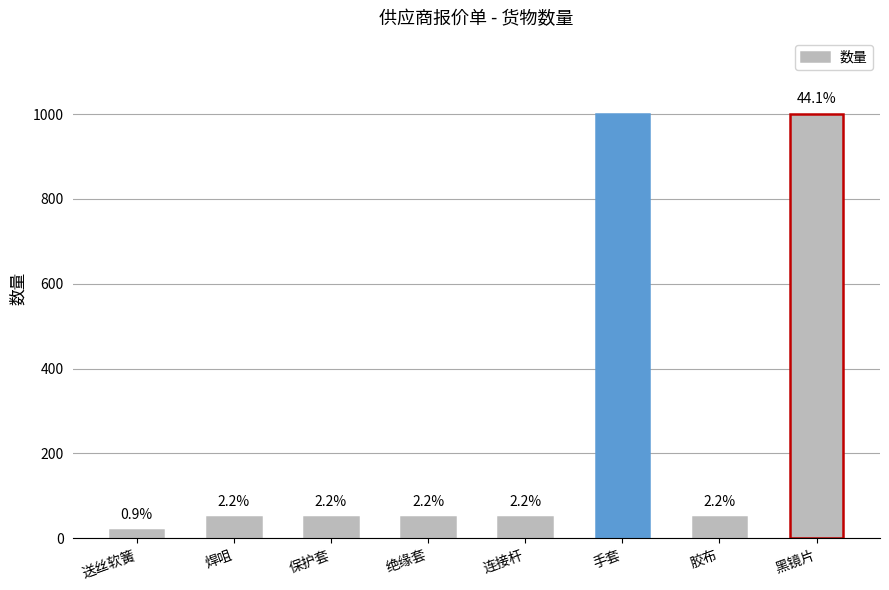

Approximately how many times larger is the value at 保护套 compared to 焊咀?

1.0